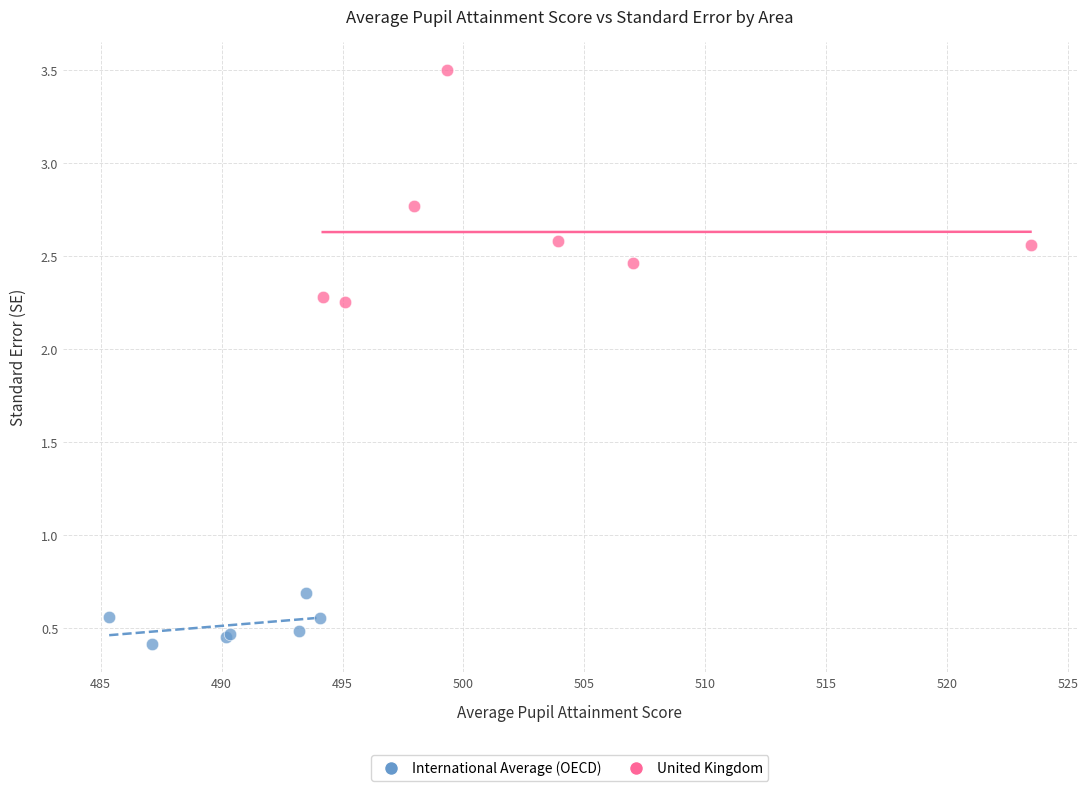

Which series contains the lowest Y value?

International Average (OECD)